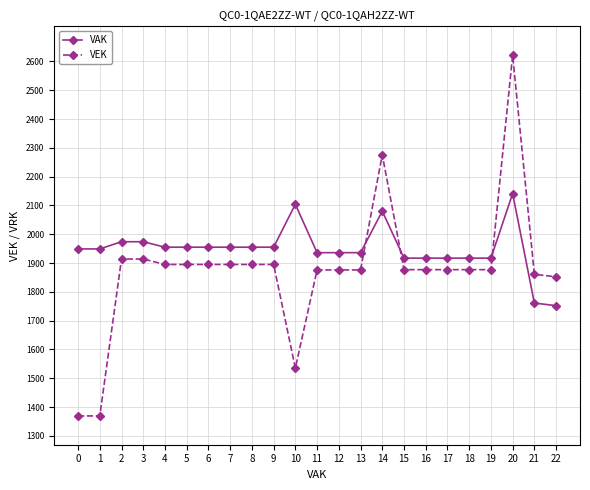

At which category is the sum across all series the highest?

20